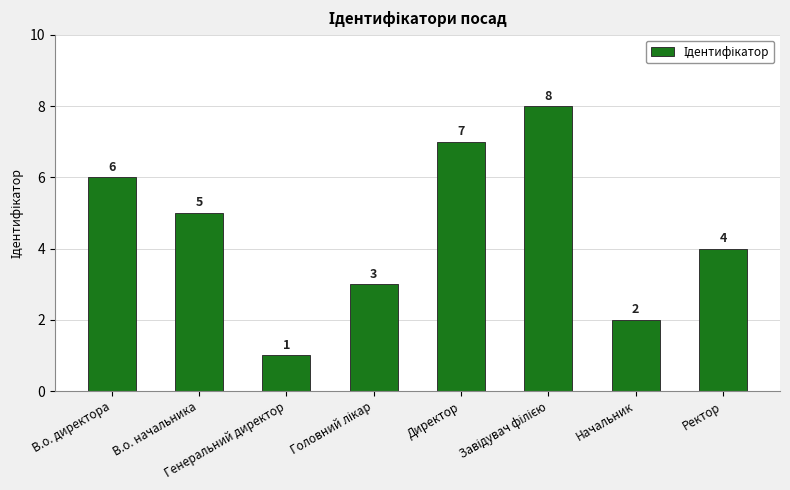

What is the value of the 4th bar from the left?

3